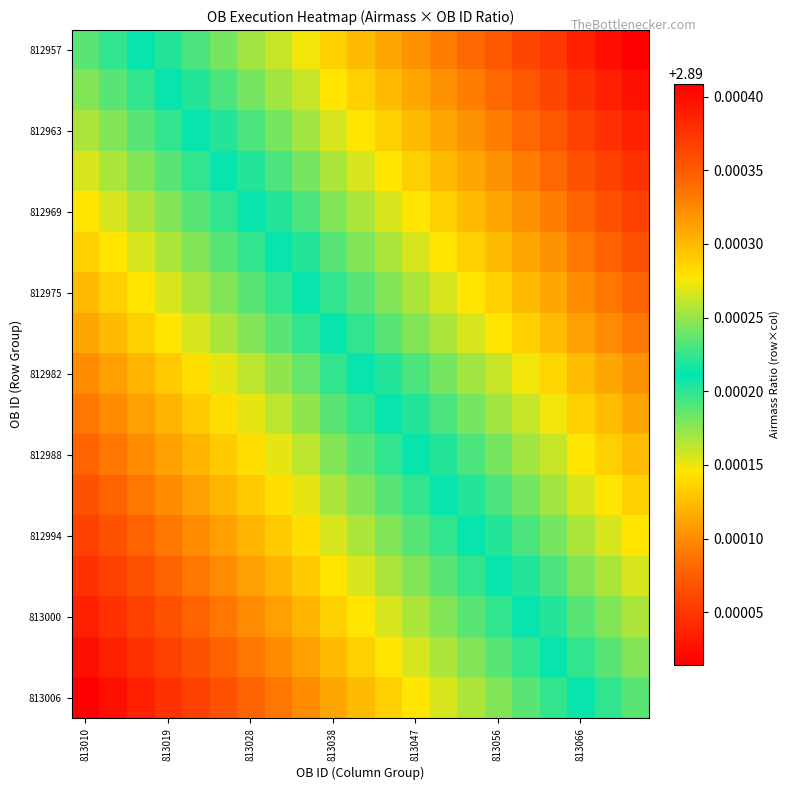

At how many categories does at least one series exceed 2?

21